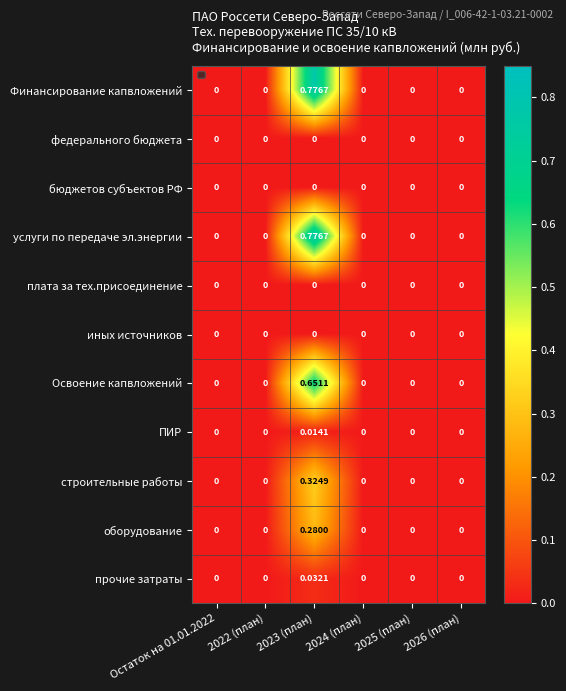

At which category does the chart reach its minimum across all series?

Остаток на 01.01.2022